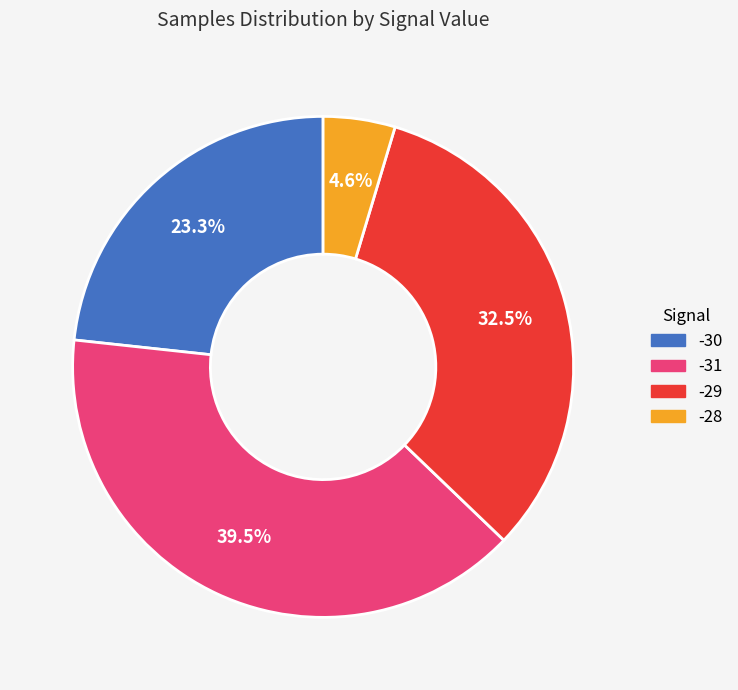

Is there any slice that represents more than half of the pie?

No